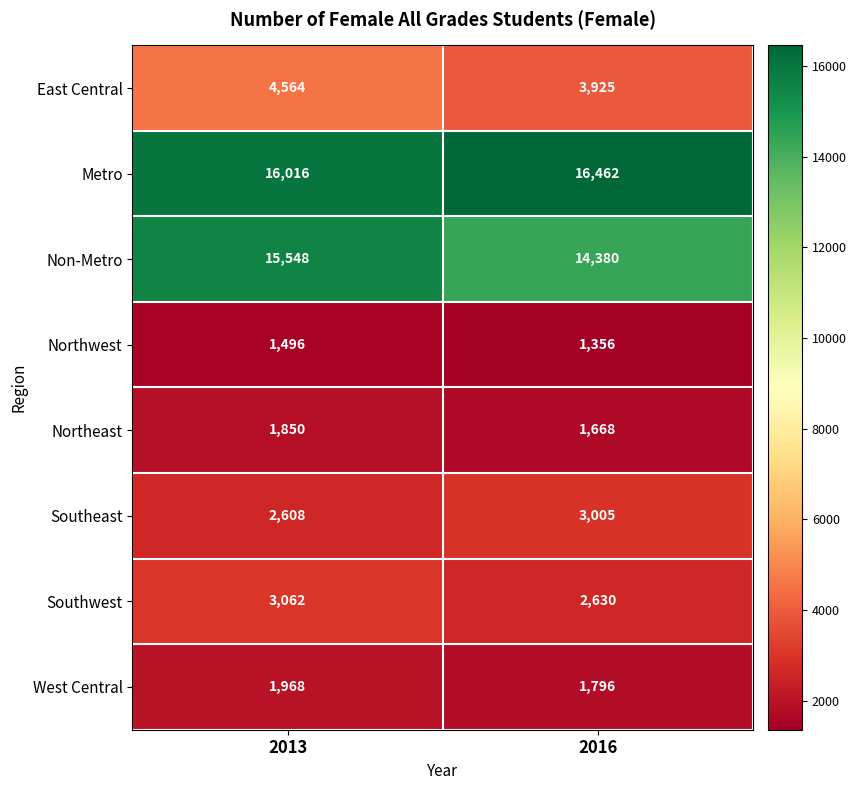

Reading right to left, extract all data points from this chart.

East Central: 3925	4564
Metro: 16462	16016
Non-Metro: 14380	15548
Northwest: 1356	1496
Northeast: 1668	1850
Southeast: 3005	2608
Southwest: 2630	3062
West Central: 1796	1968